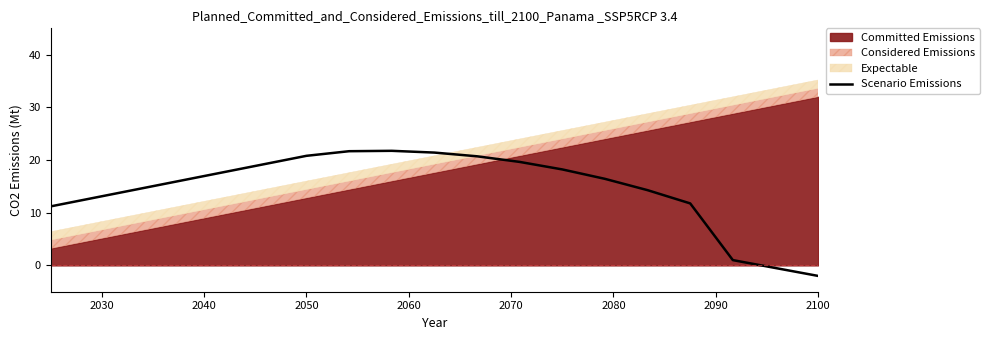

Which category has the lowest value in the Scenario Emissions series?

2100